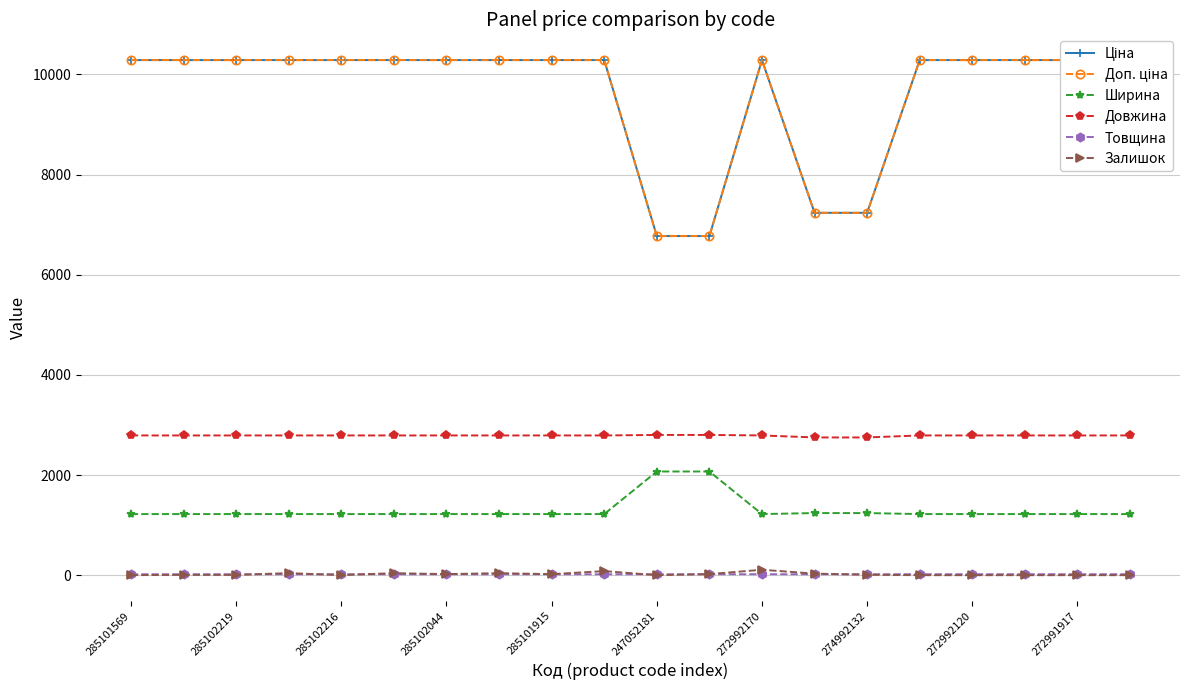

The value of Довжина at 11 is 3976.7. True or false?

False